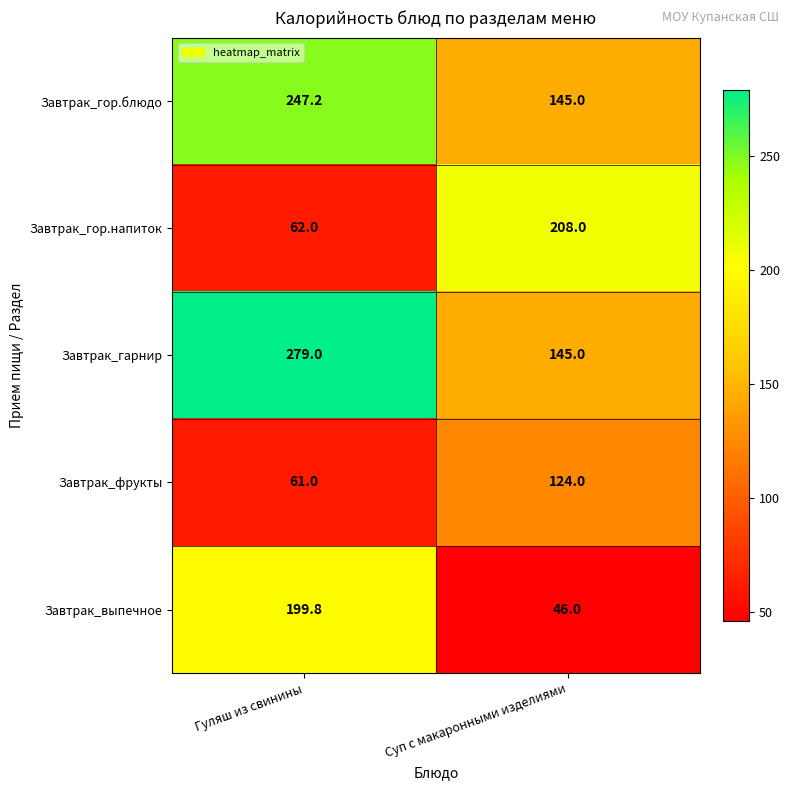

What is the approximate value of Завтрак_гарнир at Гуляш из свинины?

279.0